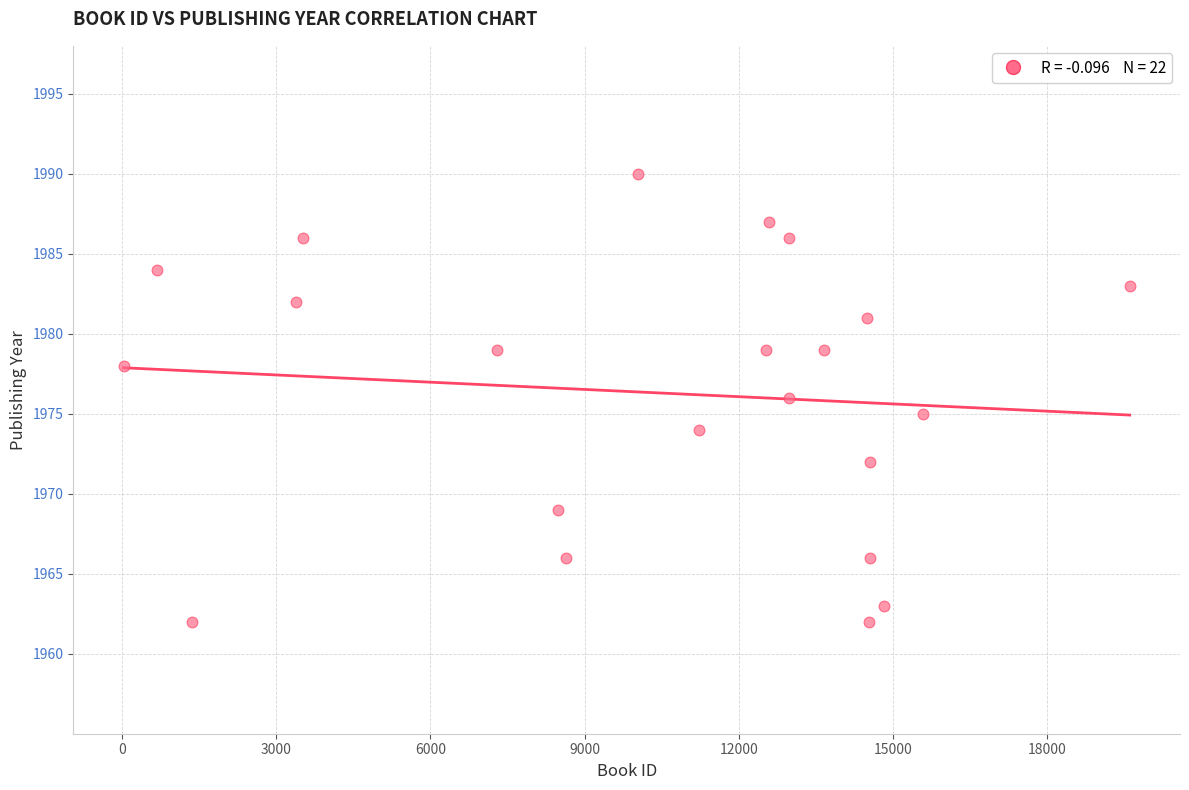

What is the range of Y values (max minus min)?

28